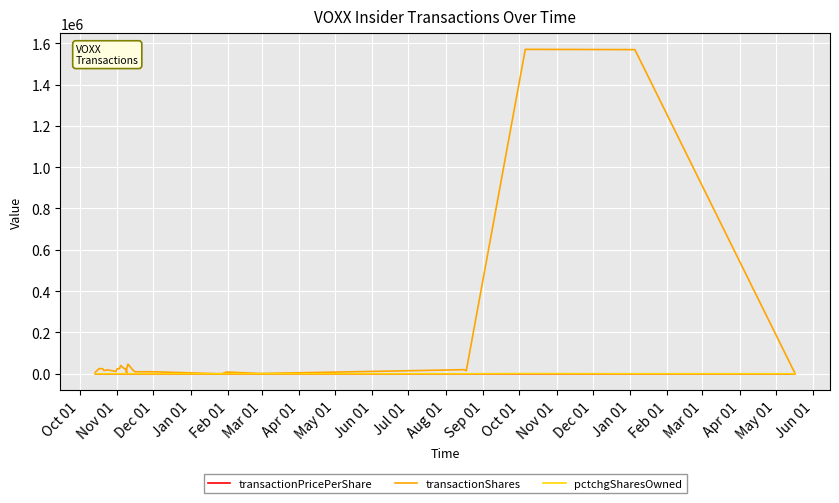

True or false: transactionPricePerShare and transactionShares cross at least once.

False